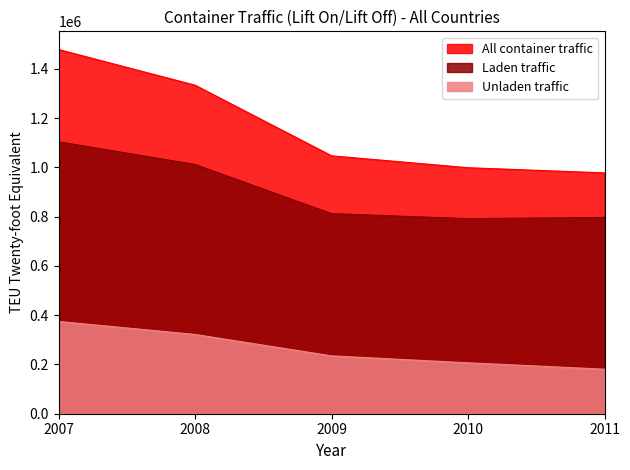

What is the maximum value for All container traffic?

1478933